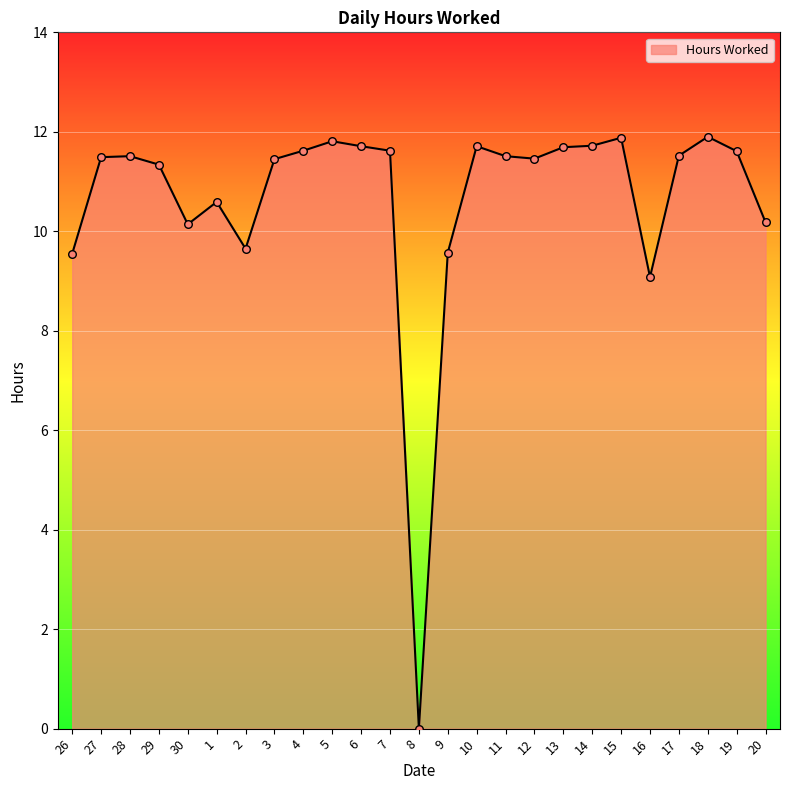

Approximately how many times larger is the value at 20 compared to 7?

0.9